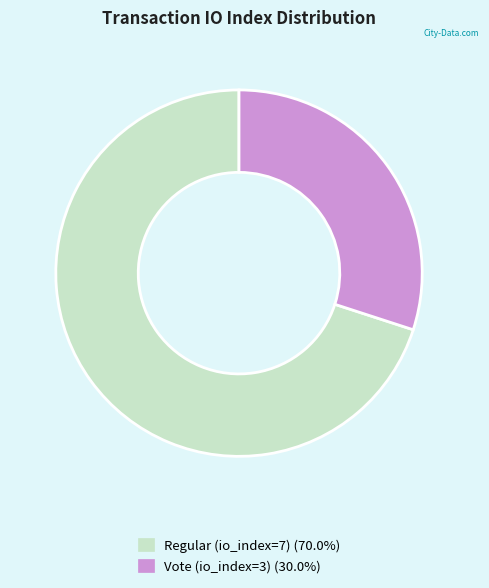

Do Vote (io_index=3) and Regular (io_index=7) together represent more than half of the pie?

Yes